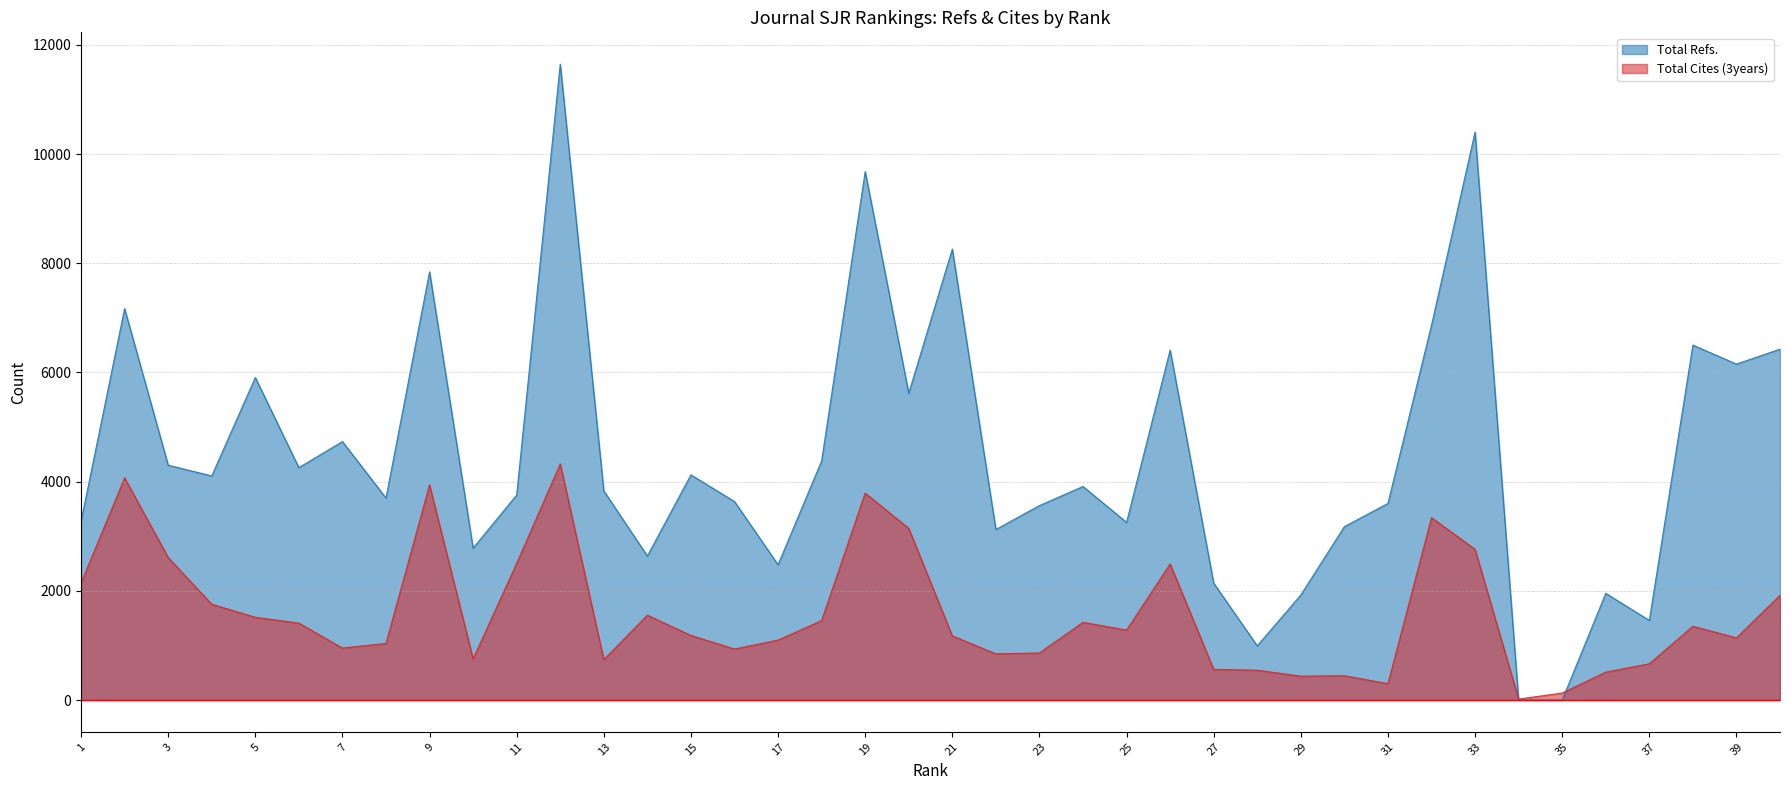

Which series changed the most between 32 and 35?

Total Refs.